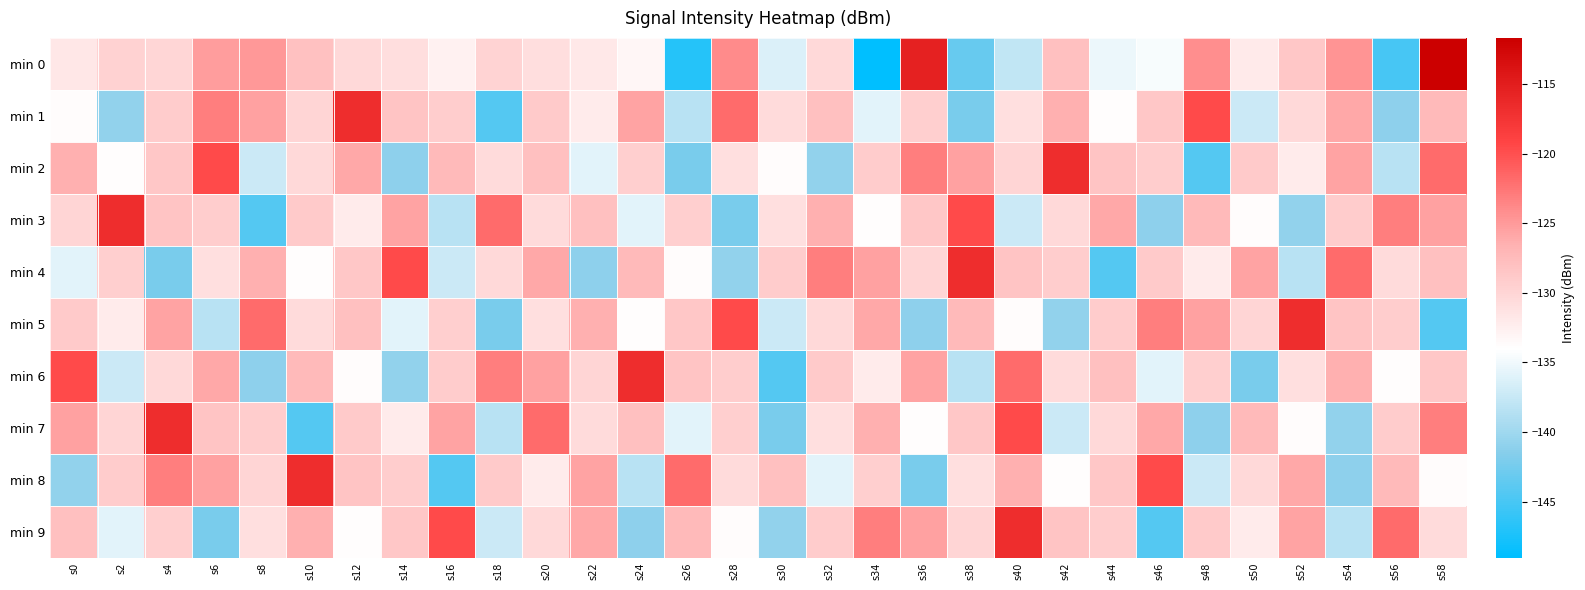

What is the minimum value shown in the chart?

-149.0